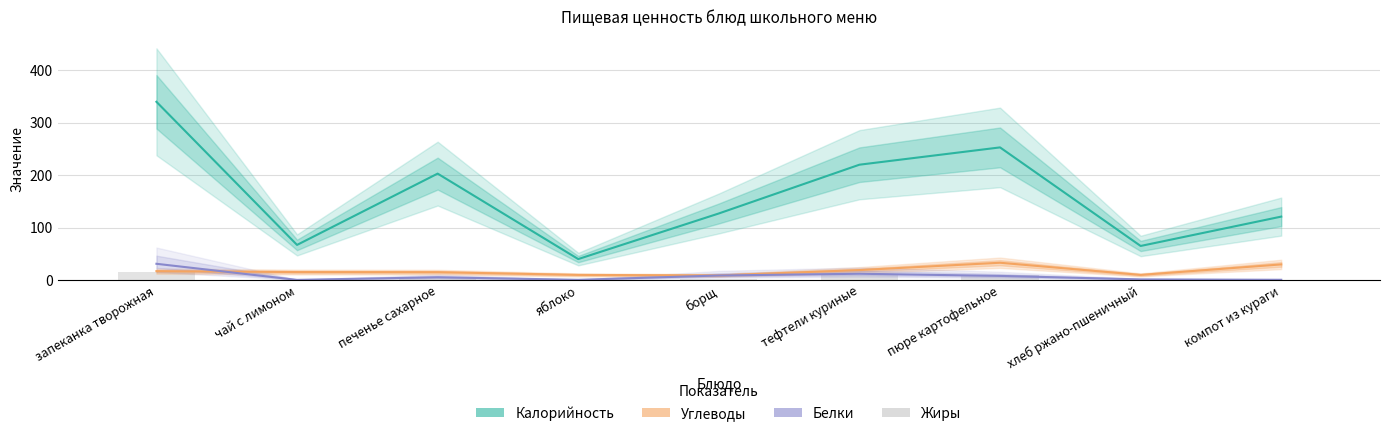

Between запеканка творожная and печенье сахарное, which series saw the biggest shift?

Калорийность